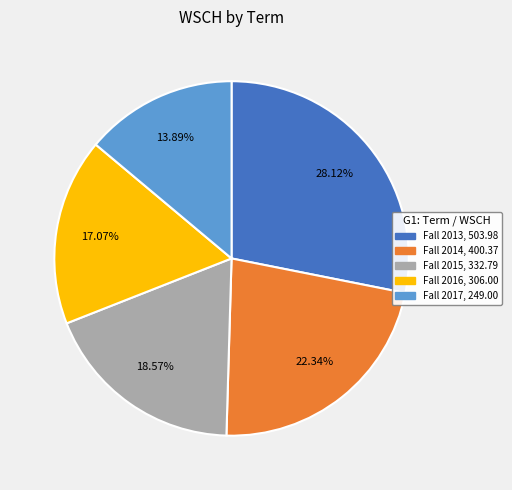

Is the sum of Fall 2013 and Fall 2015 greater than half?

No